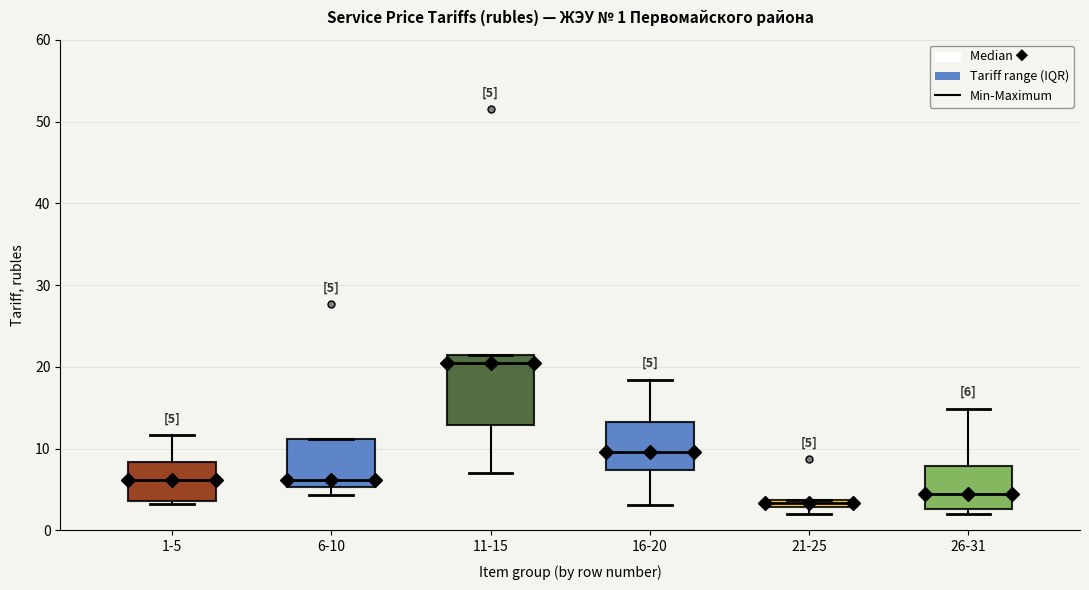

Comparing the boxes themselves (not the whiskers), which one is the tallest?

11-15